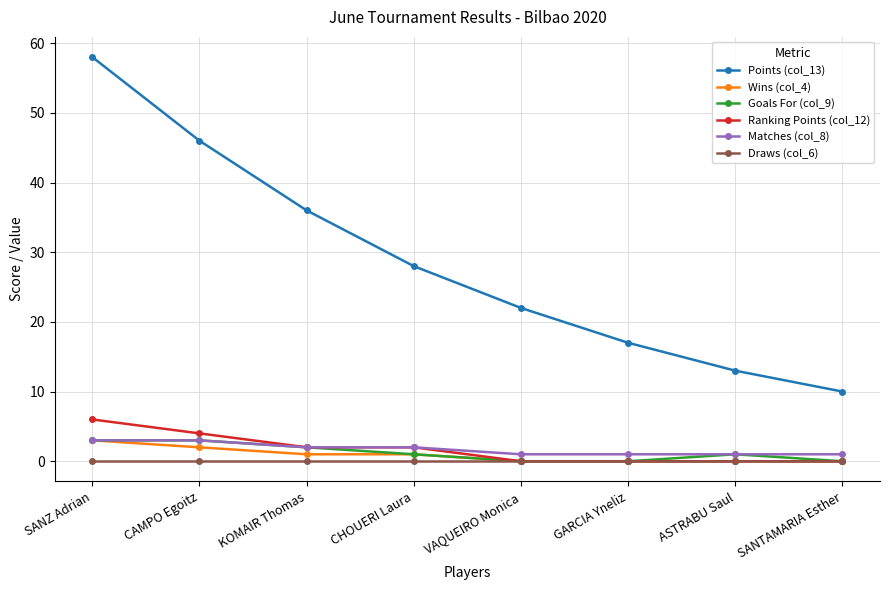

What is the spread (max minus min) of values at CAMPO Egoitz?

46